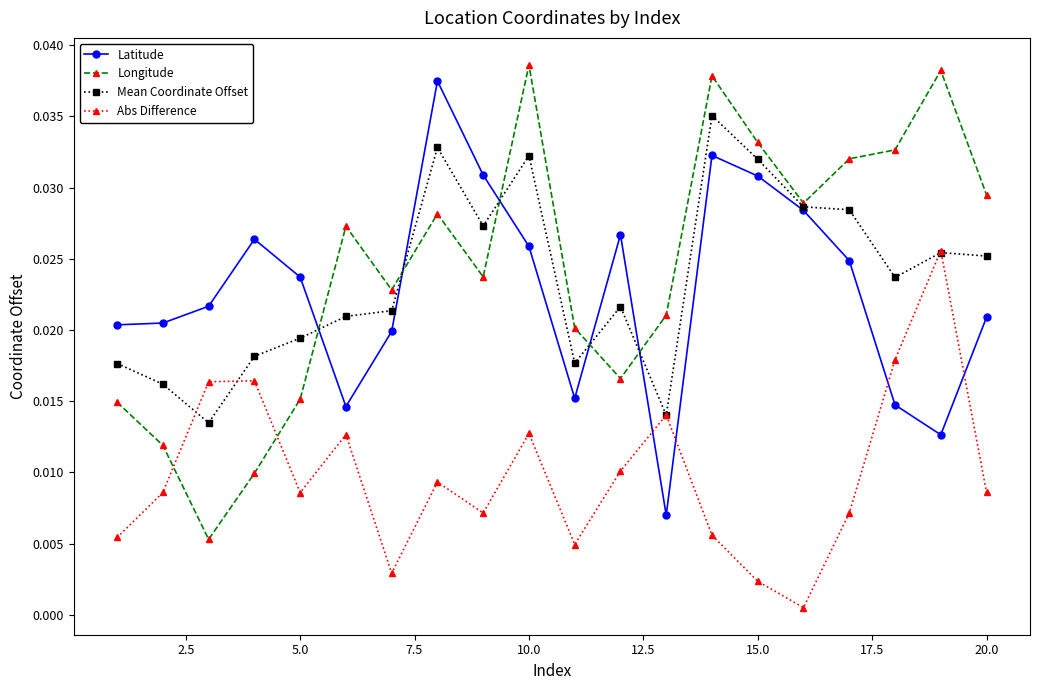

At how many categories does at least one series exceed 0?

20